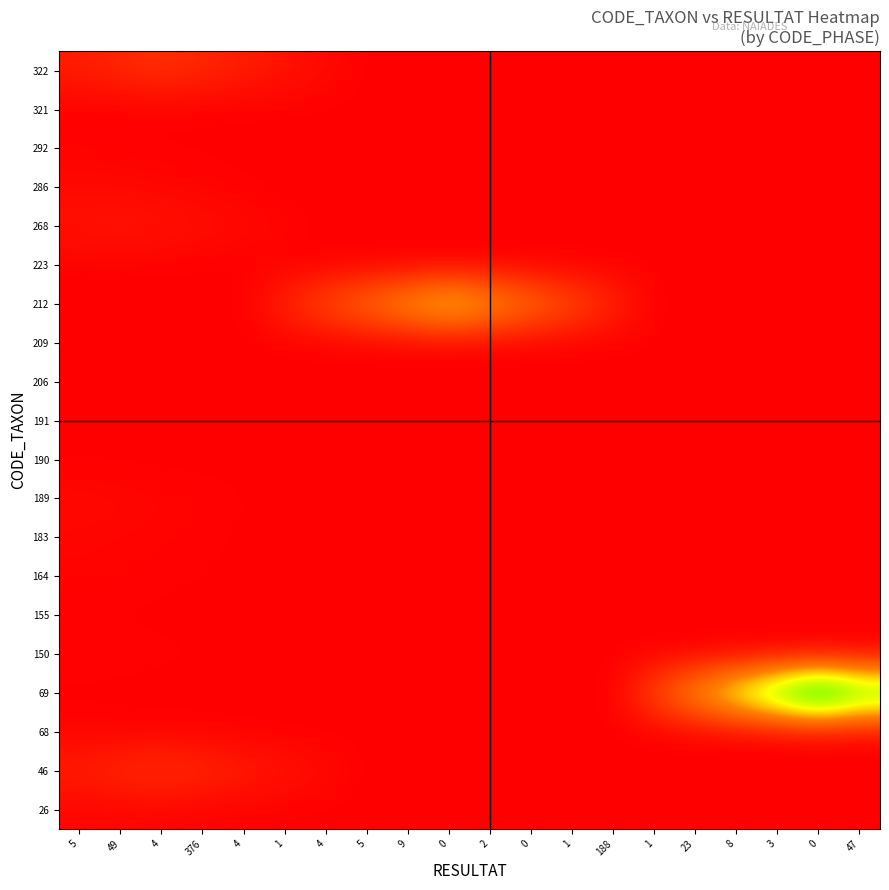

What is the spread (max minus min) of values at 2?

40.0